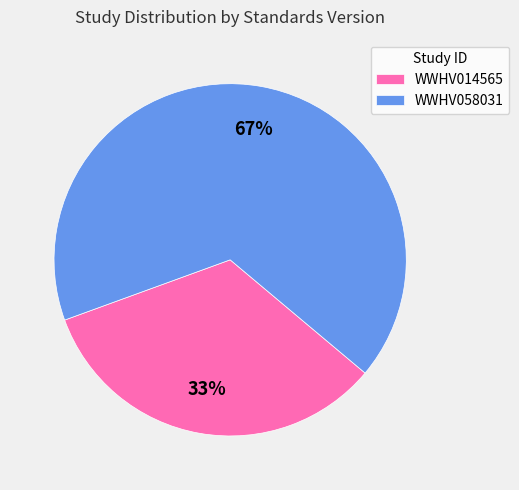

Which slice is the largest?

WWHV058031